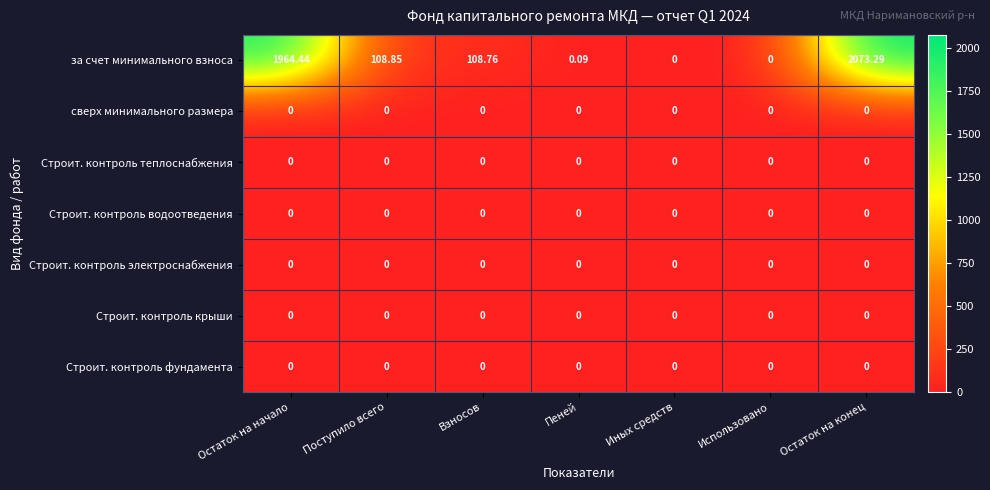

Which series has the largest total across all categories?

за счет минимального взноса